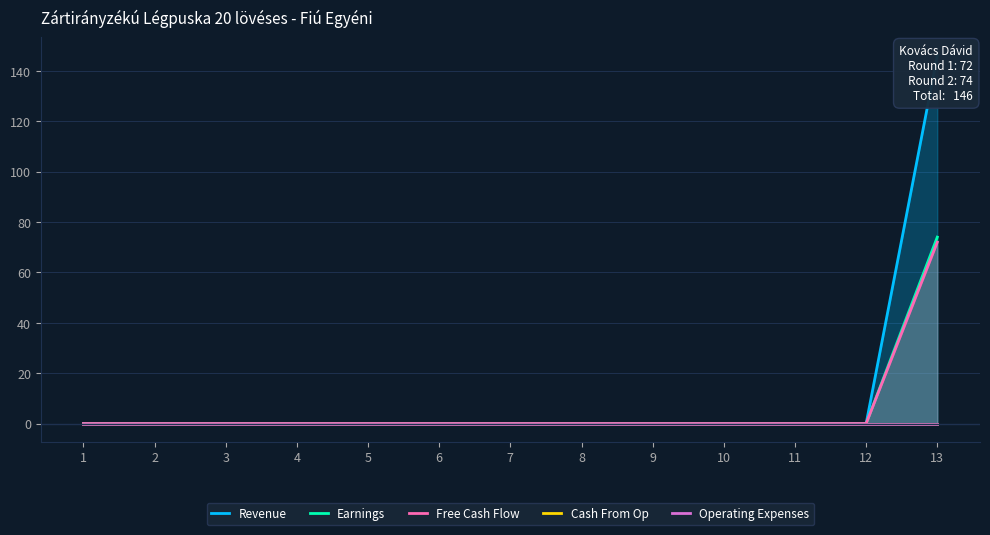

Rank the series at 12 from highest to lowest value.

Revenue, Earnings, Free Cash Flow, Cash From Op, Operating Expenses